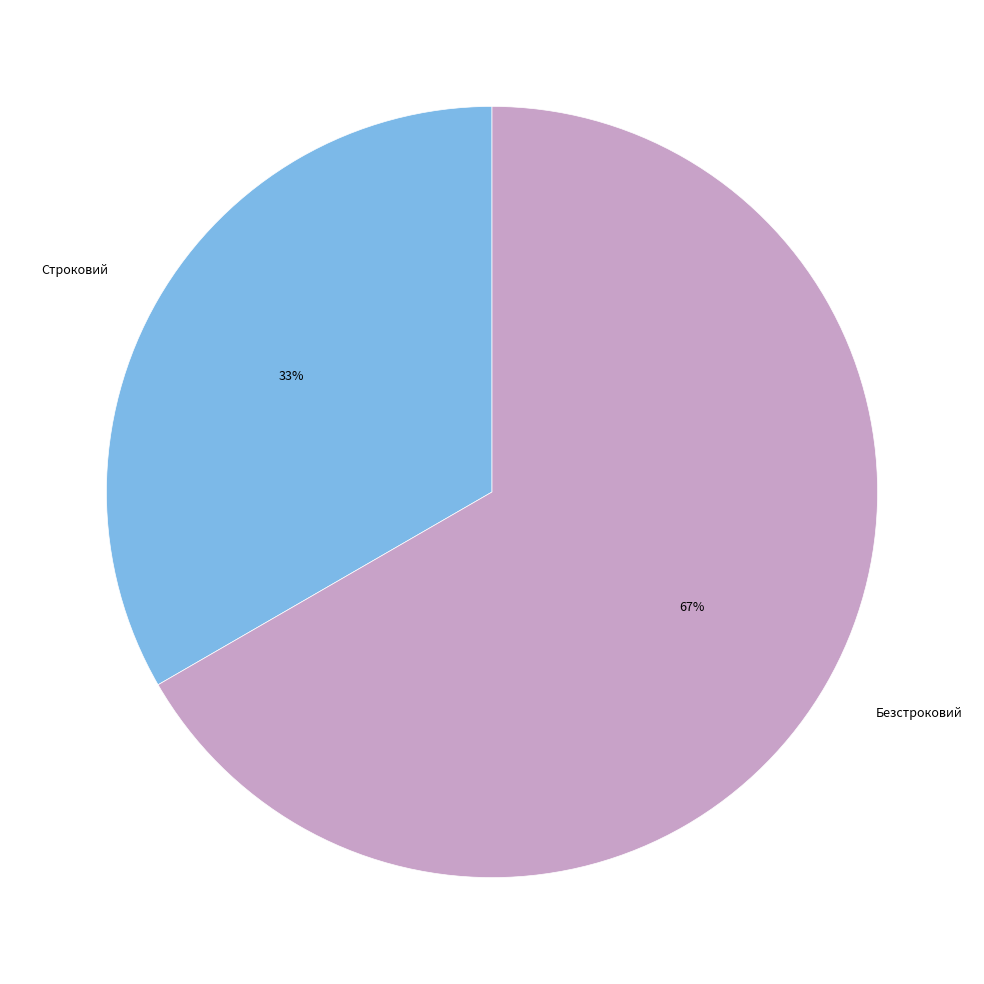

Is it true that Строковий is 22% of the pie?

False